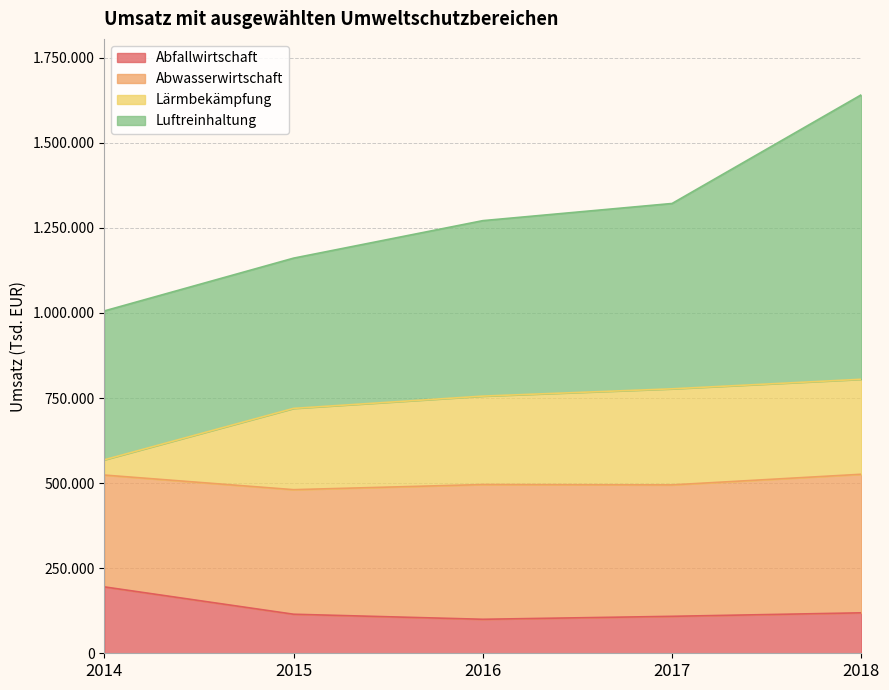

True or false: Lärmbekämpfung has more than 2 interior local peaks.

False